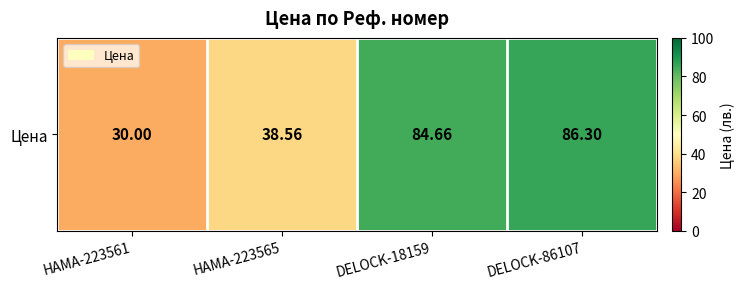

Reading left to right, extract all data points from this chart.

HAMA-223561=30.0	HAMA-223565=38.6	DELOCK-18159=84.7	DELOCK-86107=86.3